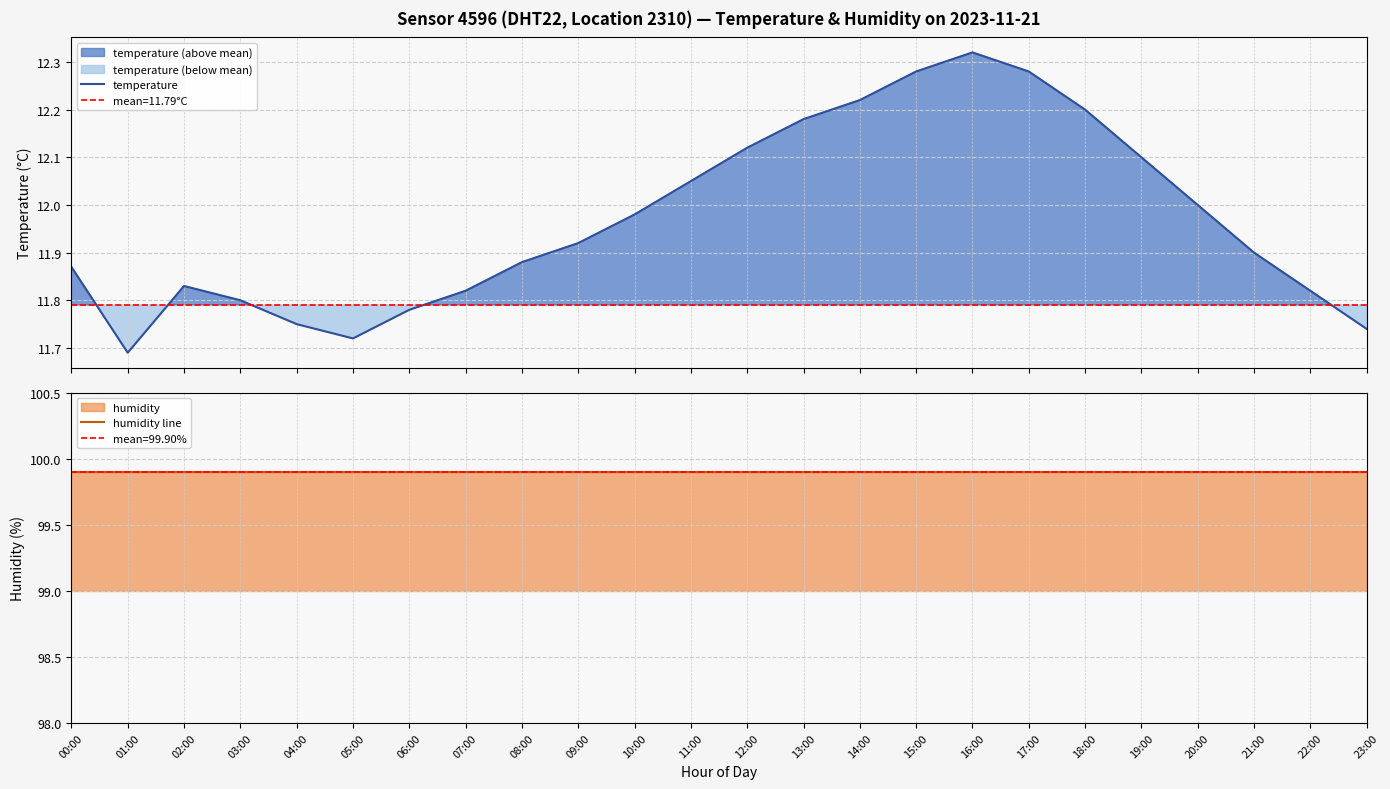

How many lines are shown in the chart?

2